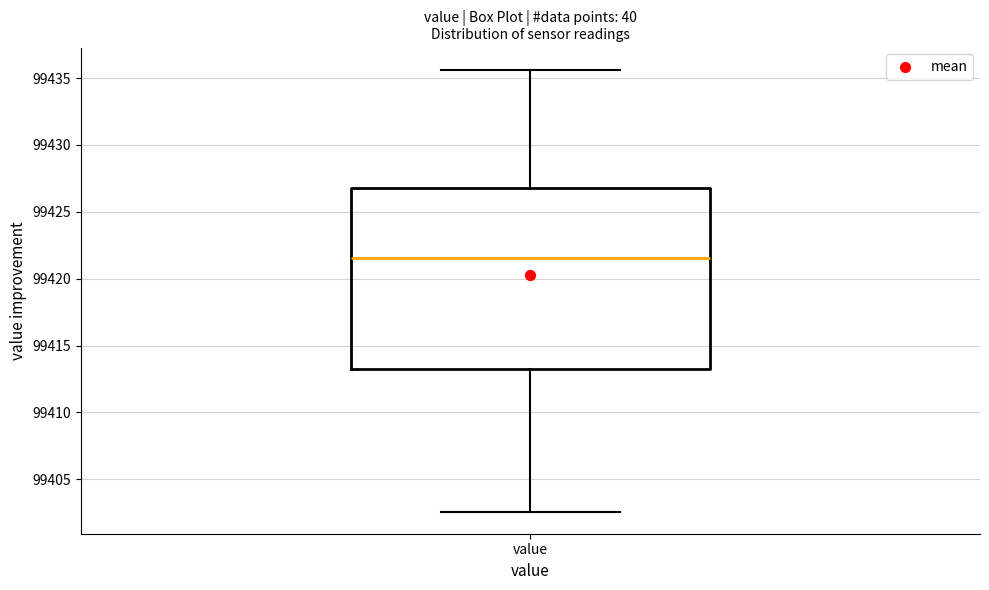

Read this box plot against the y-axis: the position of the median line, the range covered by the box, and the ends of both whiskers. The values are not printed on the chart, so give them approximately, as read against the axis.

median 99421.5, box 99413.0 to 99427.0, whiskers 99402.5 to 99435.5